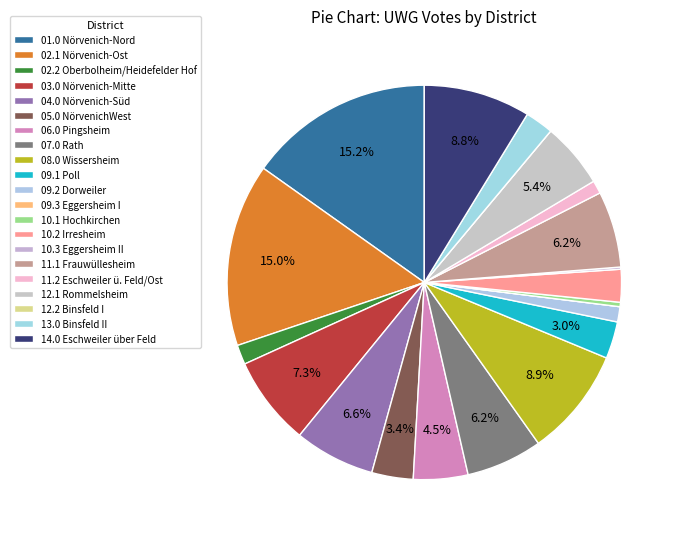

Which category has the smallest portion of the pie?

09.3 Eggersheim I